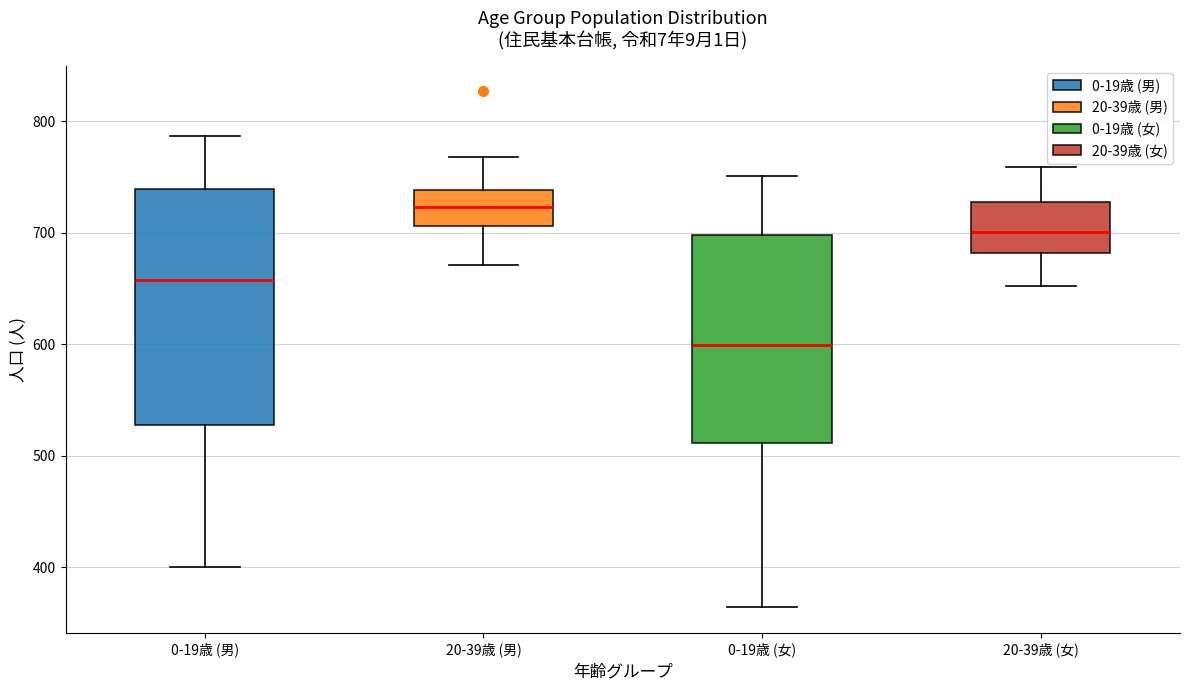

Which box's median line is the lowest?

0-19歳 (女)